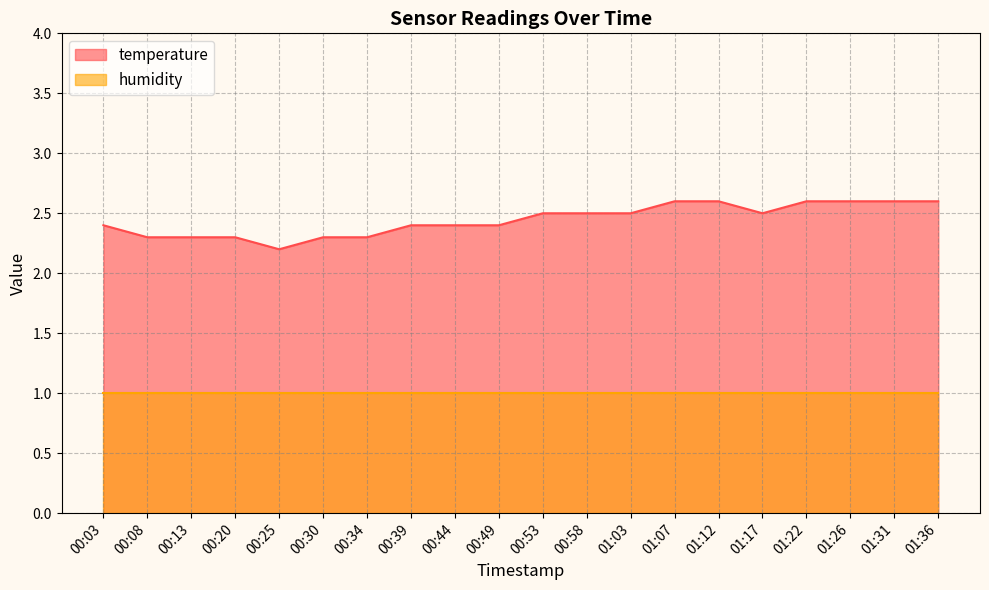

True or false: the data has more than 1 interior local peaks.

False